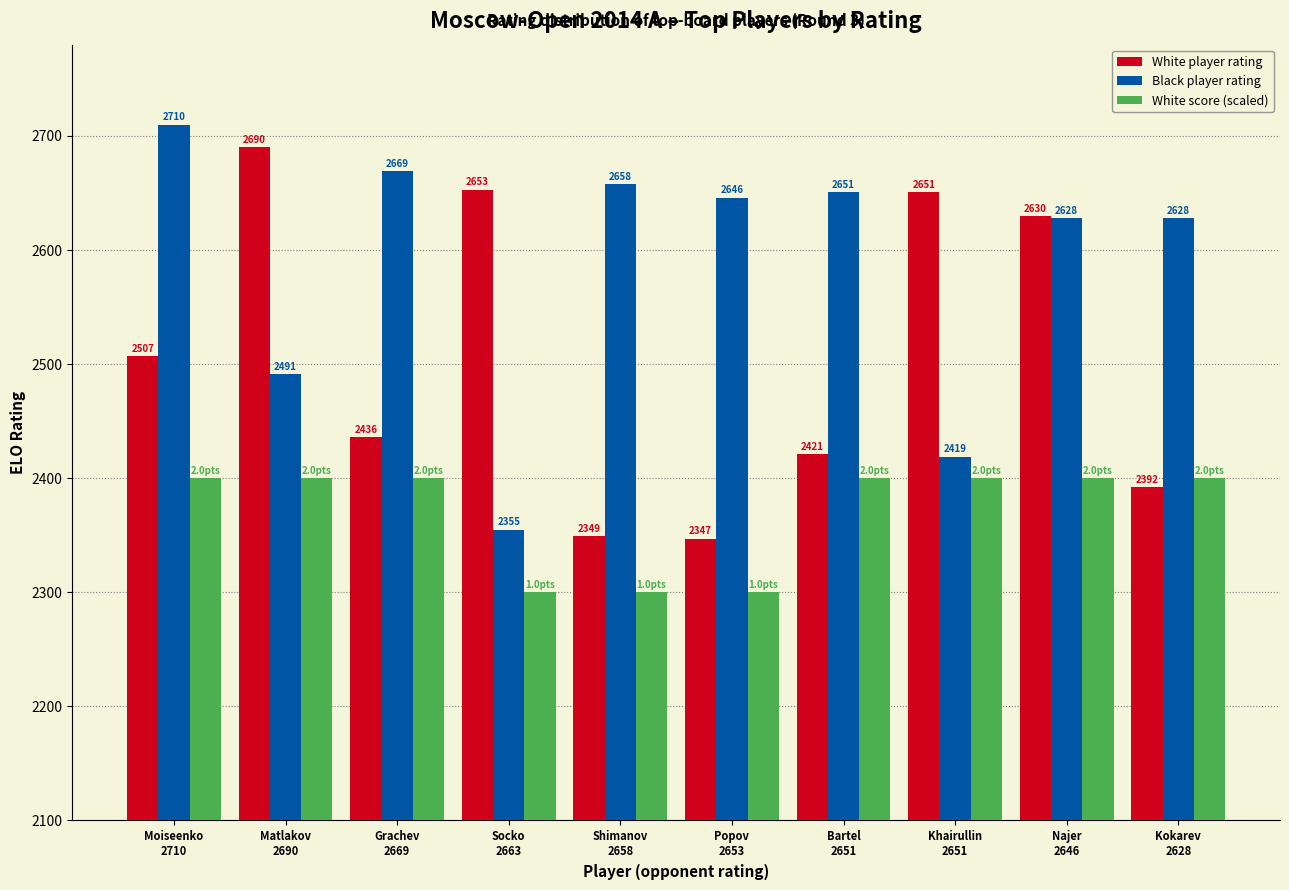

What is the sum of all Black player rating values?

25855